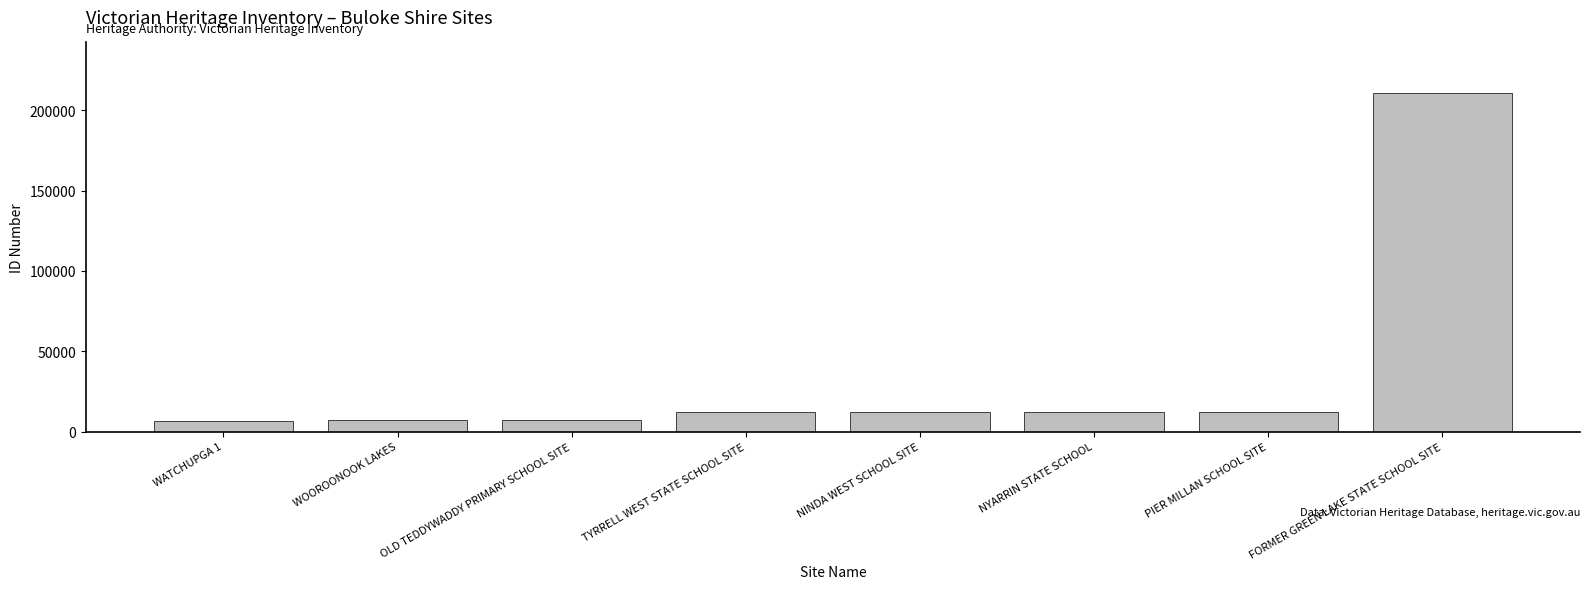

What is the difference between the second highest and second lowest values?

5361